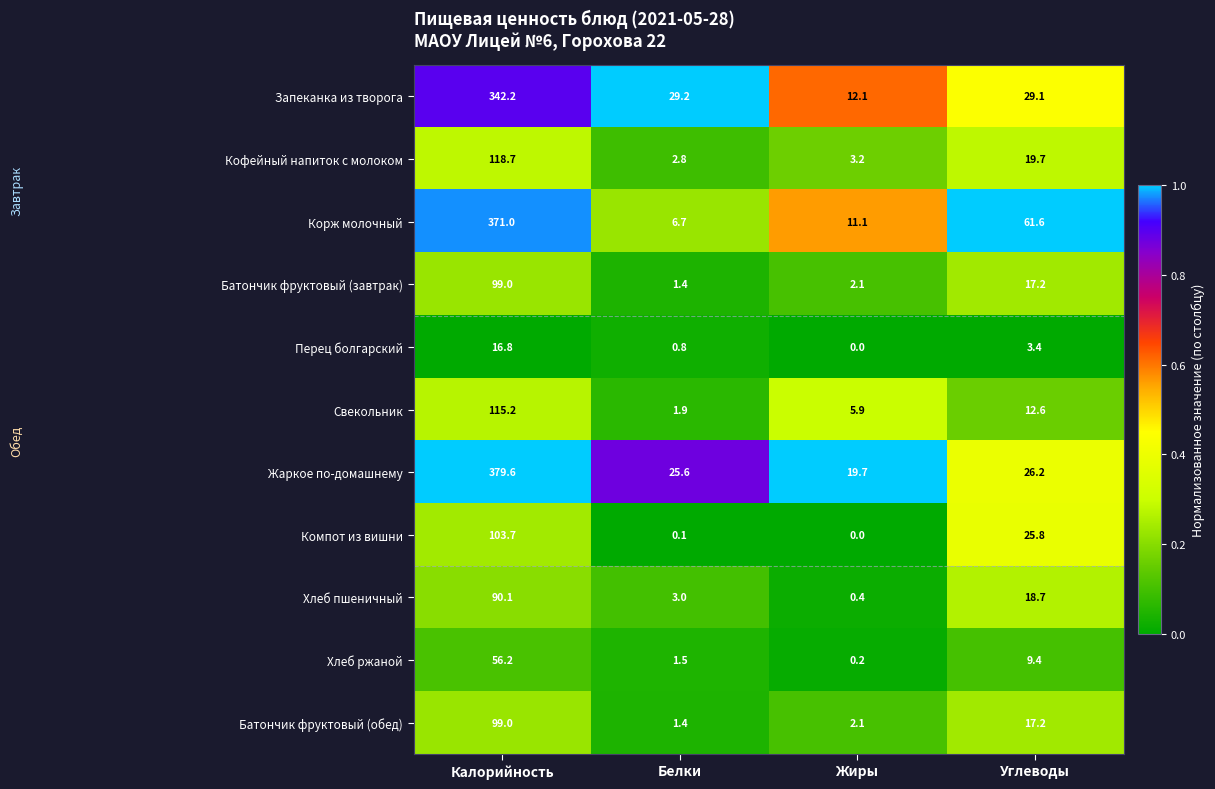

Where is Батончик фруктовый (завтрак) nearest to the value 50?

Углеводы